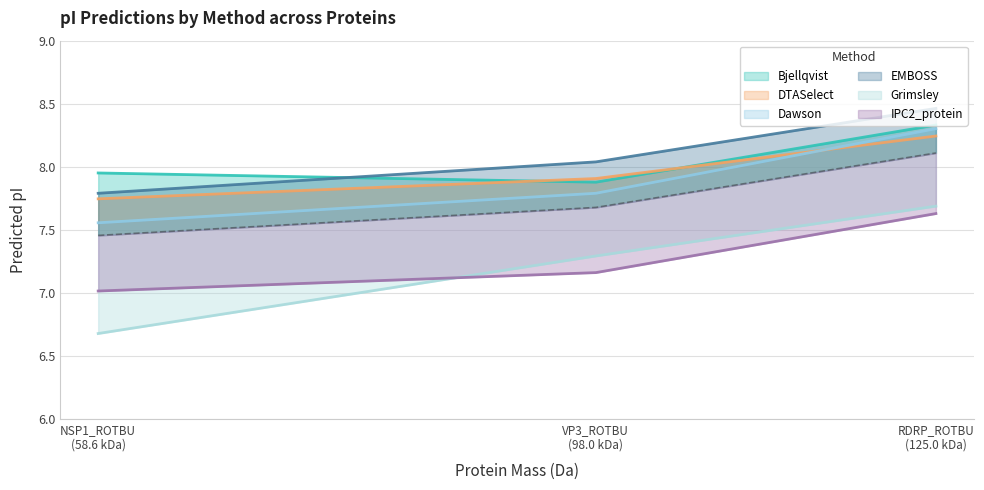

The IPC2_protein series shows 2.6 at sp|Q76VV3|NSP1_ROTBU. True or false?

False